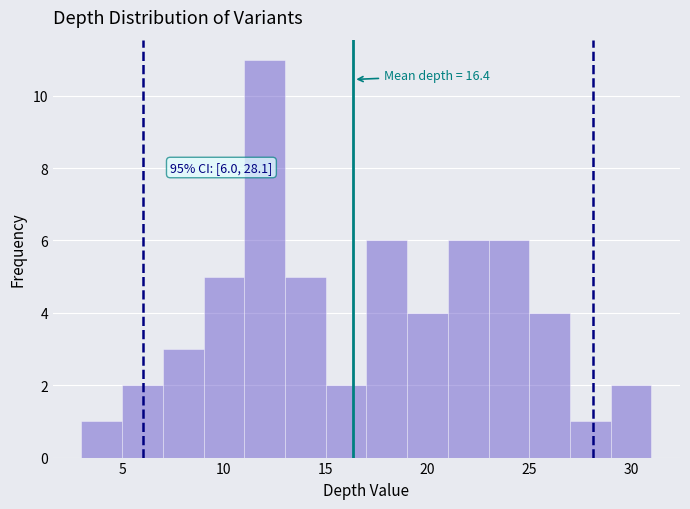

Over which range of the x-axis is the bar tallest?

11 to 13